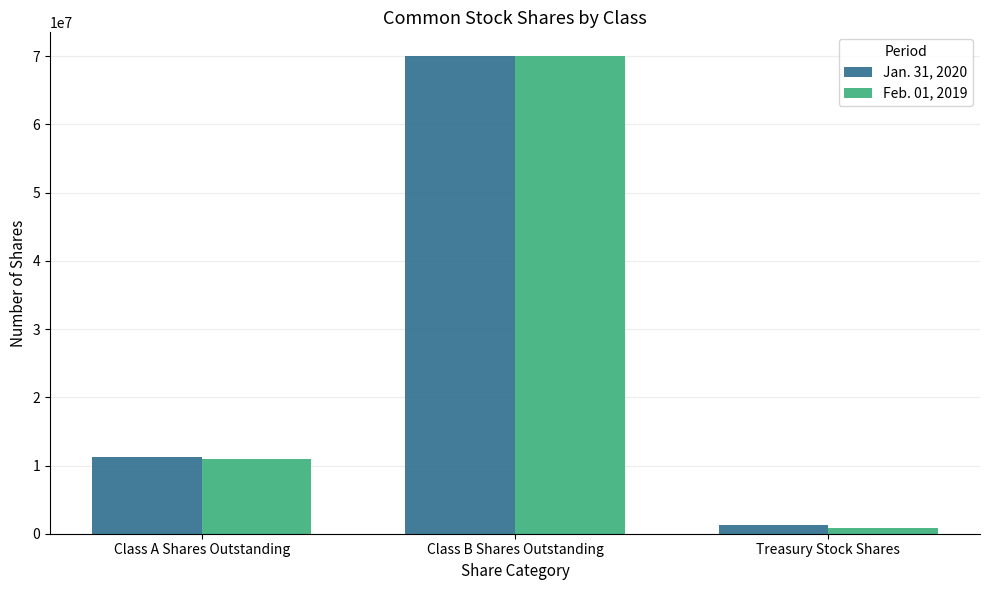

What is the approximate value of Jan. 31, 2020 at Class B Shares Outstanding, to the nearest 100?

70000000